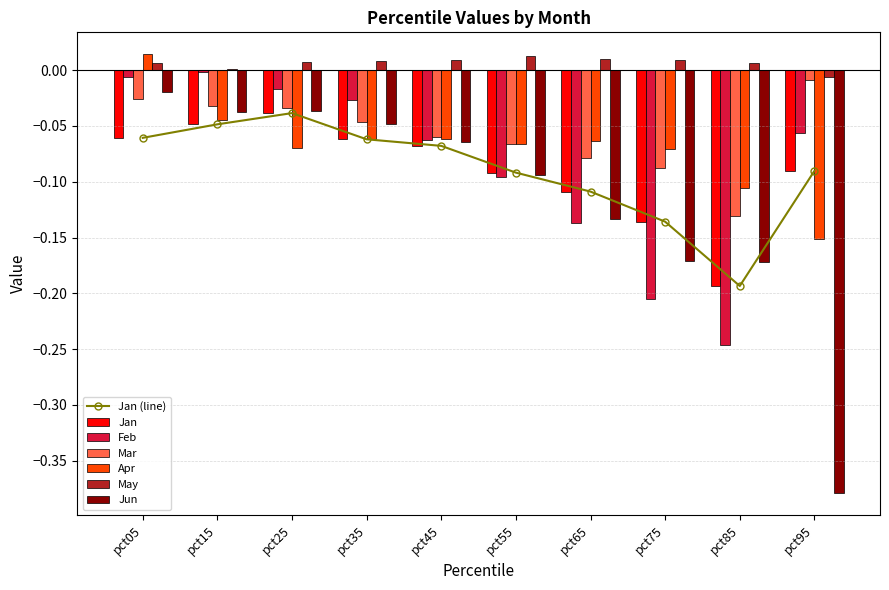

The Feb series shows -0.2 at pct85. True or false?

True